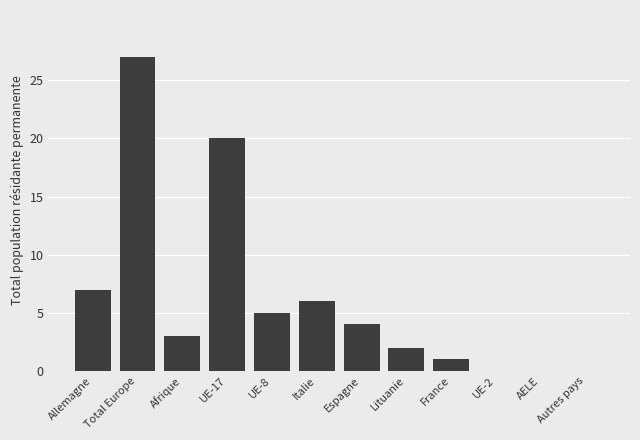

Reading left to right, what are all the values shown in this chart?

7	27	3	20	5	6	4	2	1	0	0	0